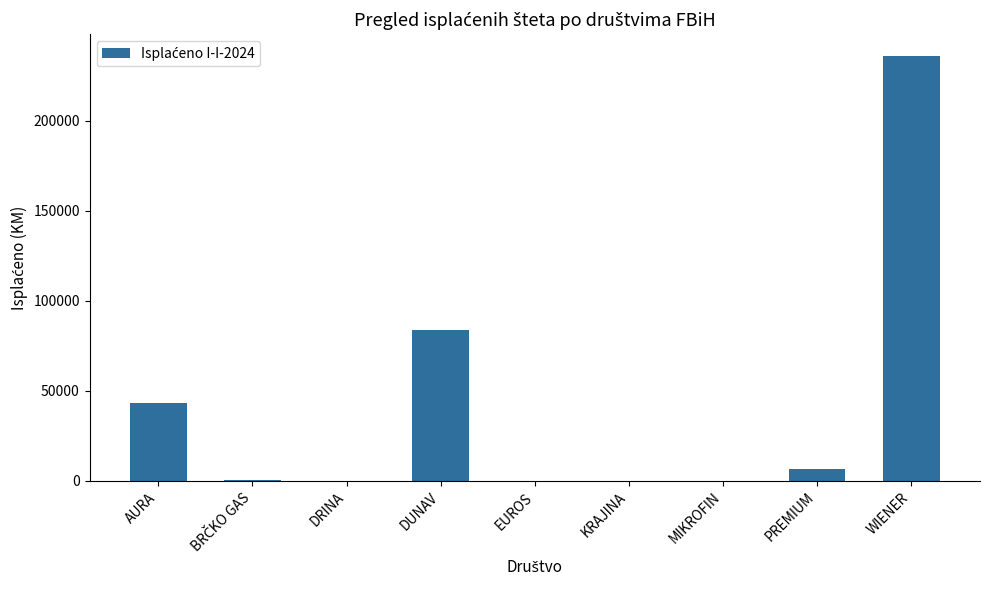

What is the ratio of the value at AURA to the value at DUNAV?

0.5